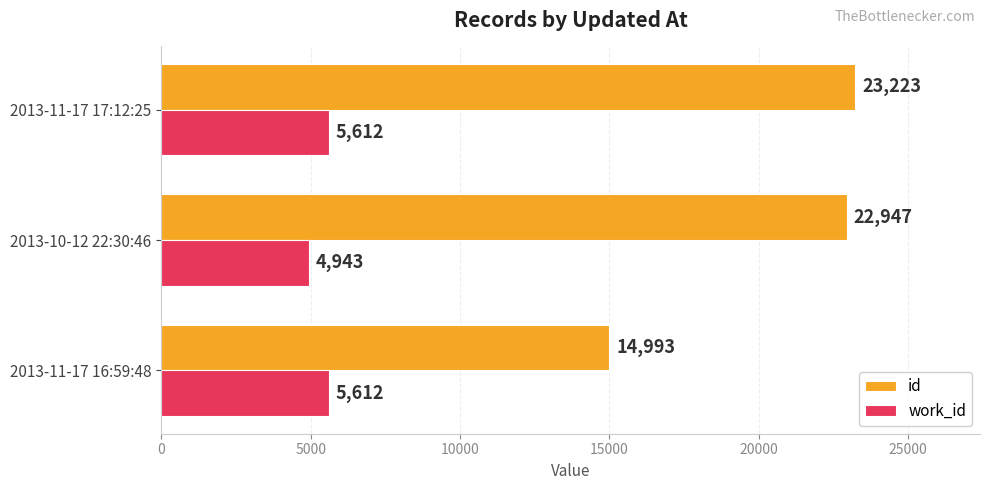

The value of id at 2013-10-12 22:30:46 is 22947. True or false?

True